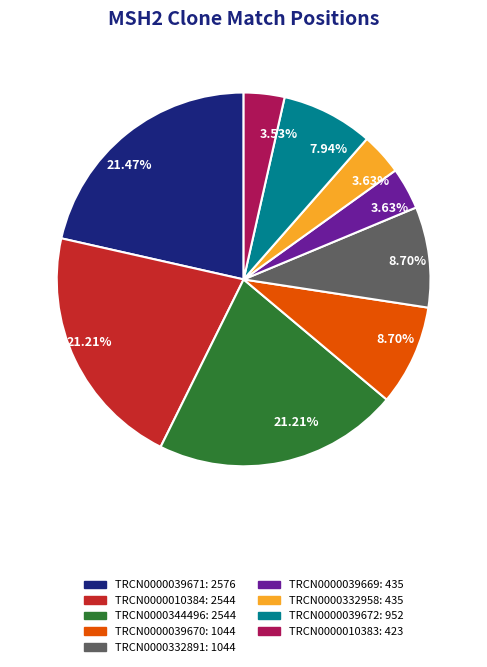

How many slices are in this pie chart?

9